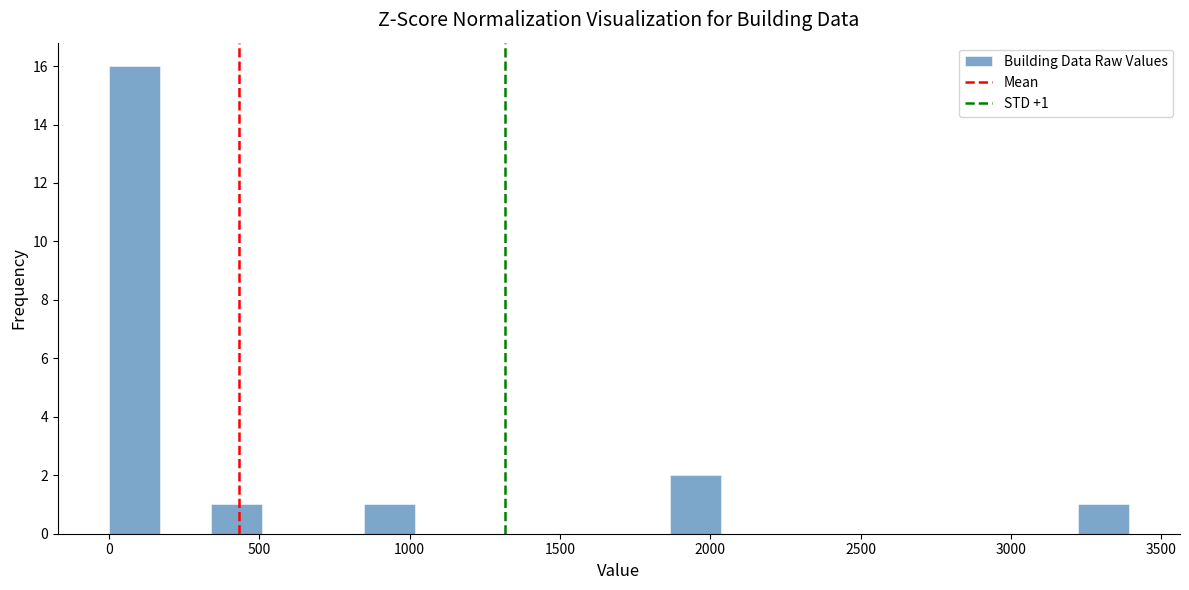

Around what value on the x-axis is the tallest bar? Give the approximate position of its centre, as read against the axis.

100